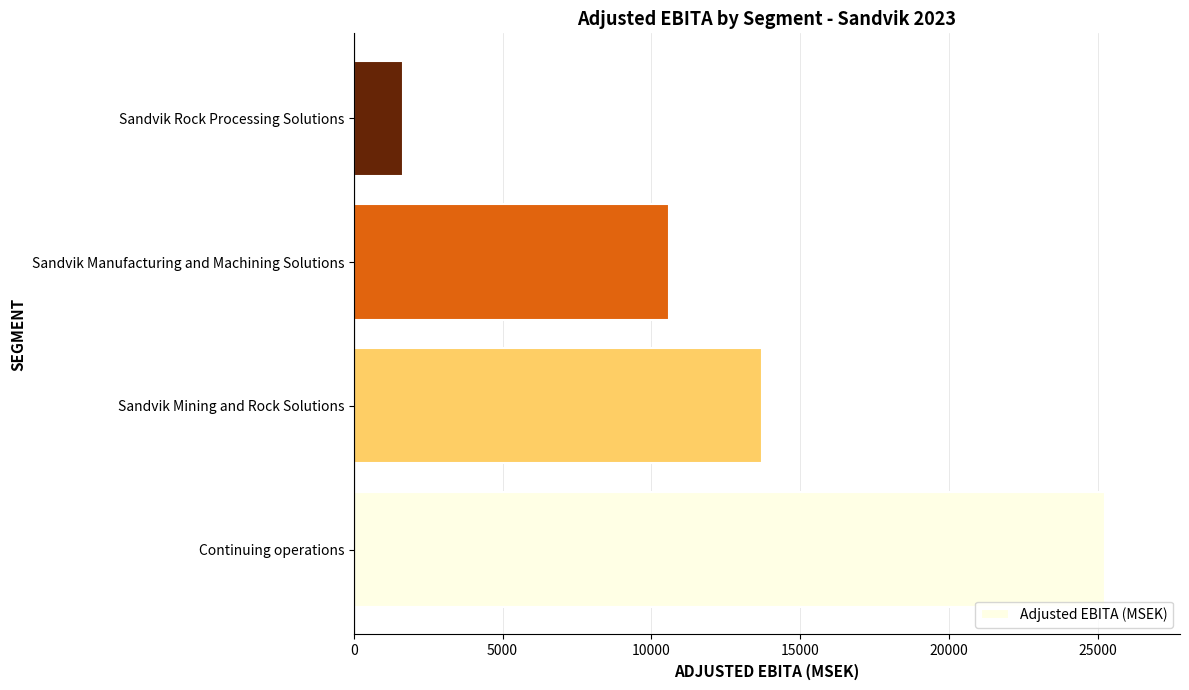

What is the average value?

12804